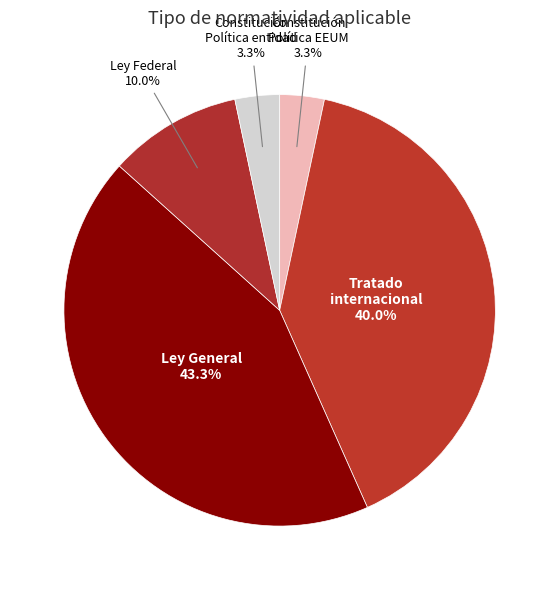

What is the largest slice in the pie chart?

Ley General